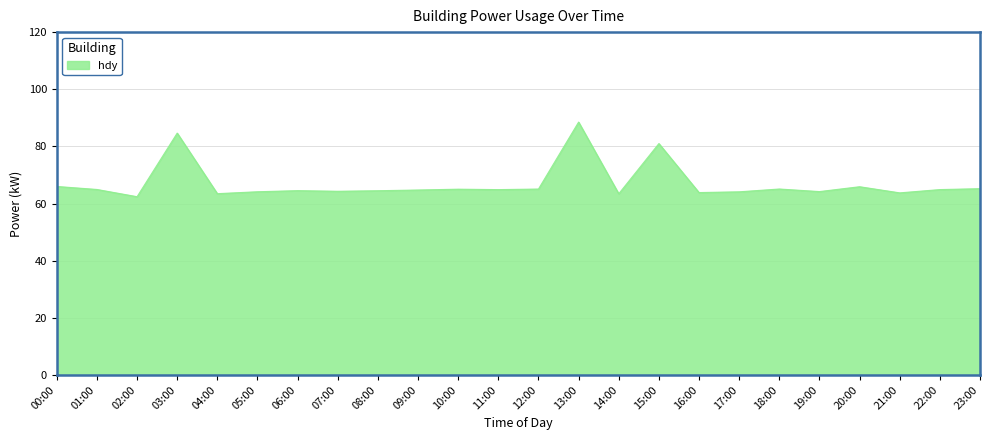

What is the difference between the maximum and minimum values?

26.1